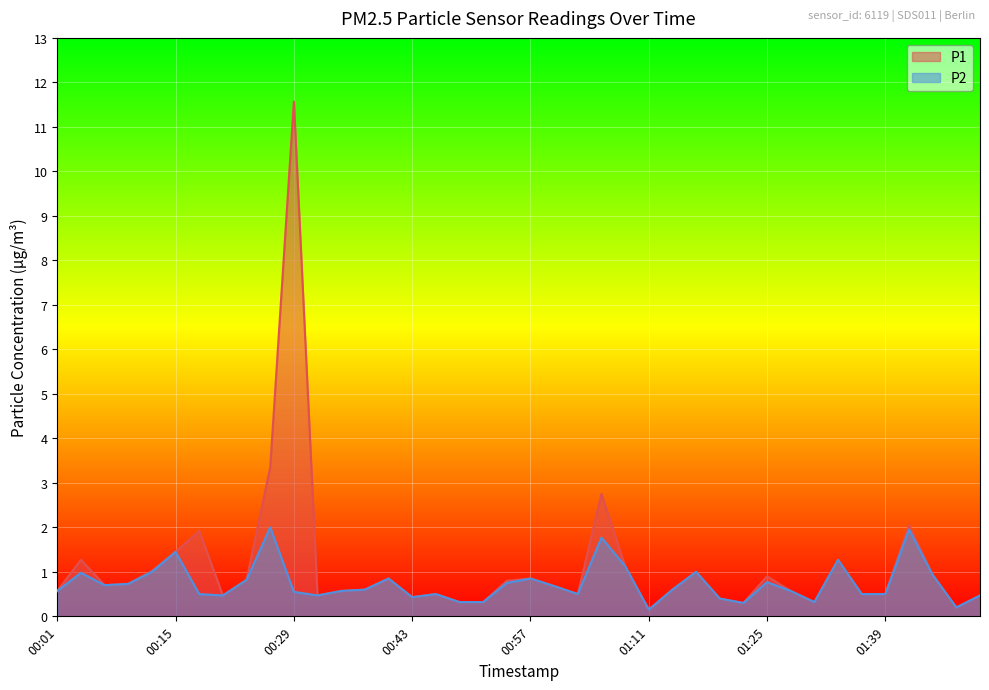

List the series in order of their overall mean, lowest first.

P2, P1